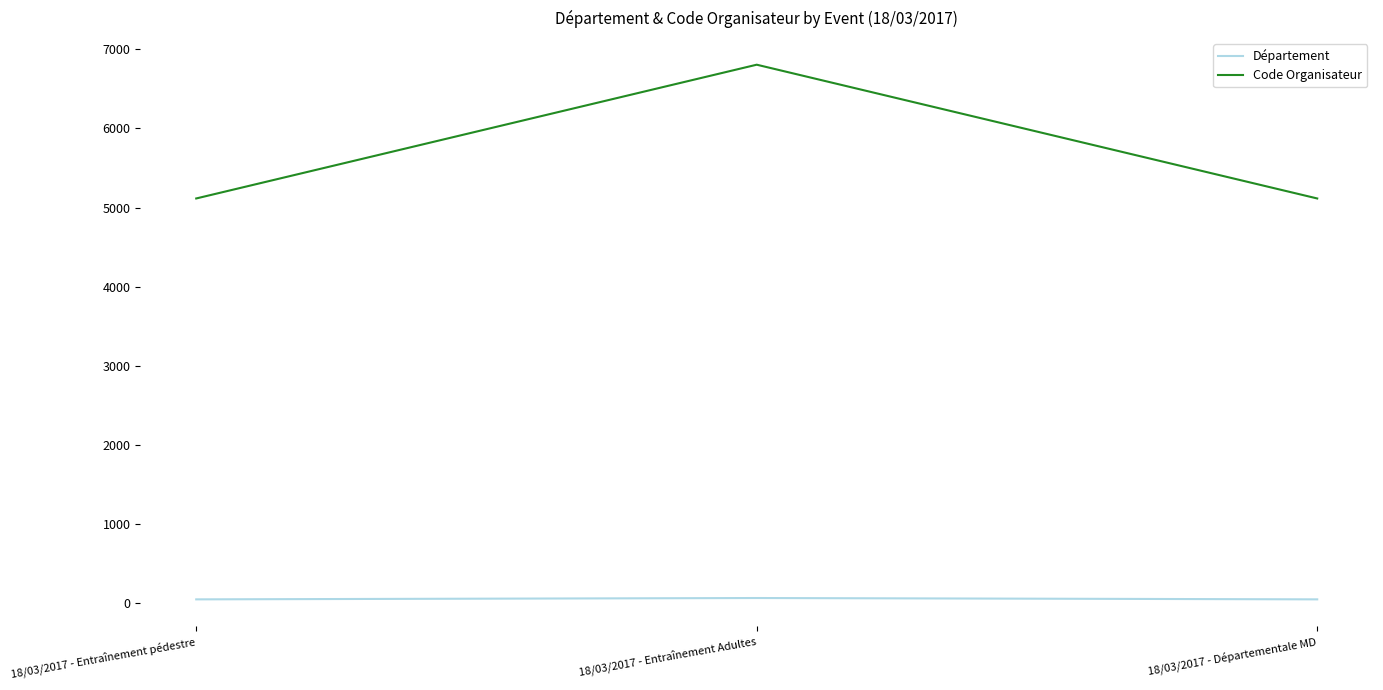

What is the average value of the Code Organisateur series?

5679